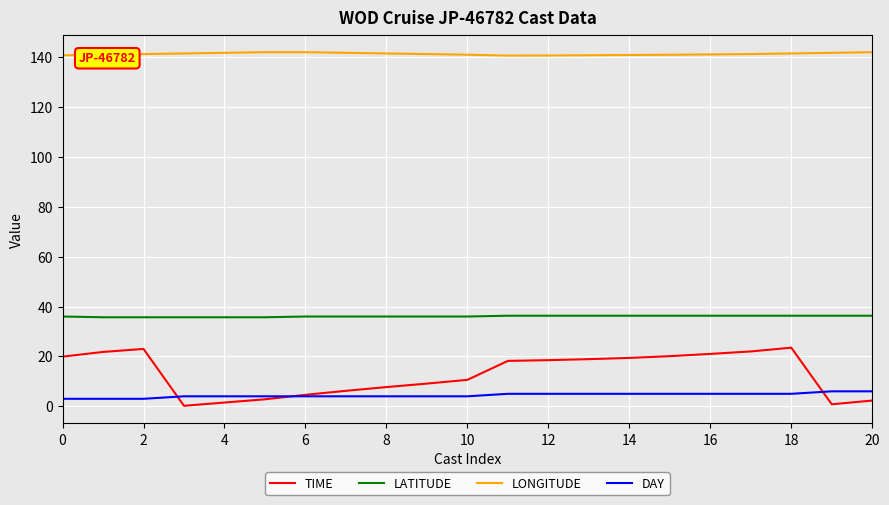

Which series has the largest range (max minus min)?

TIME